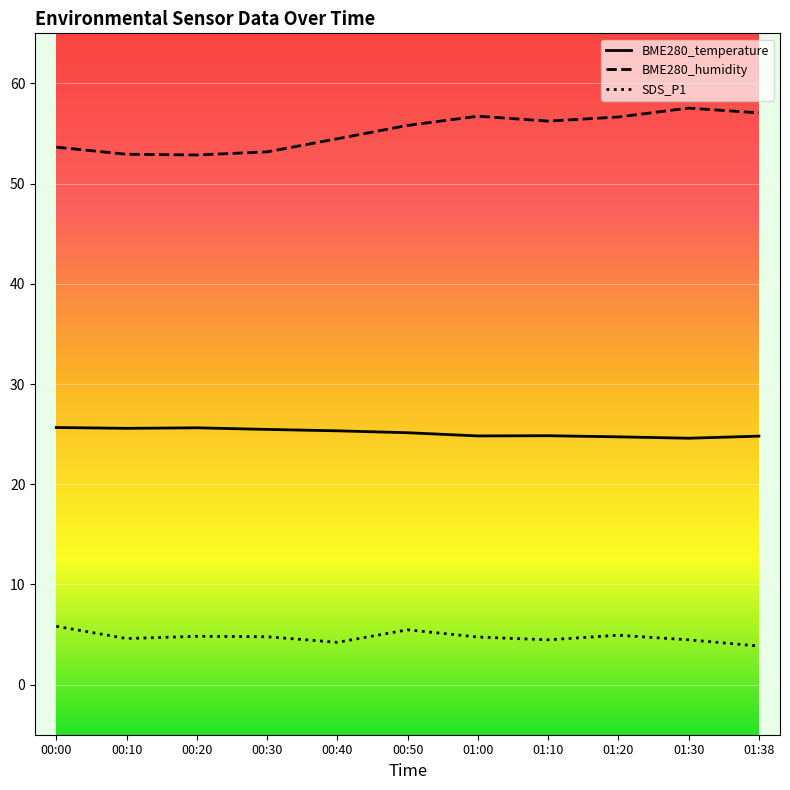

What is the sum of all BME280_temperature values?

276.6